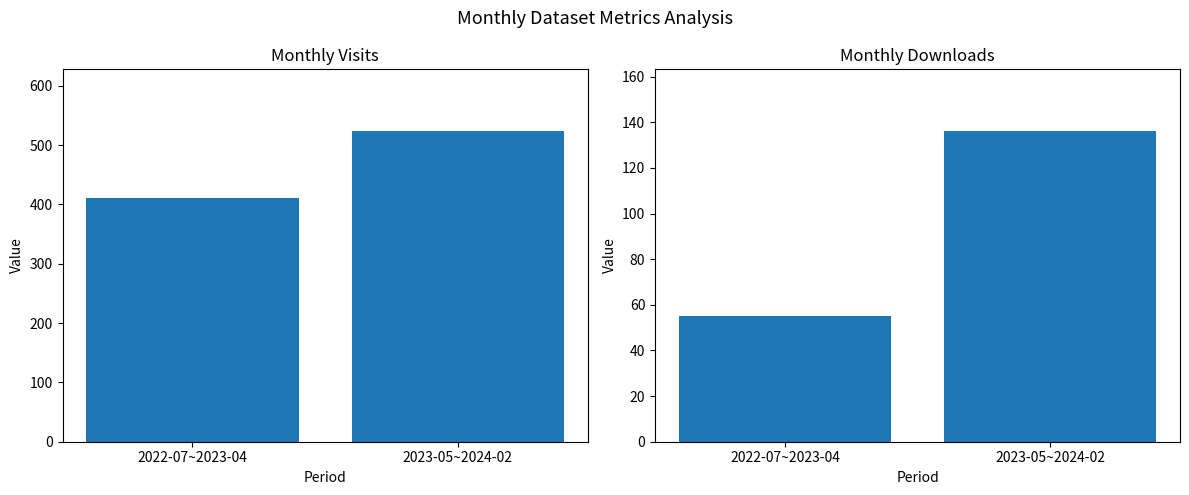

Reading left to right, transcribe all the data shown in this chart.

monthly_visit: 410	523
monthly_download_resource: 55	136